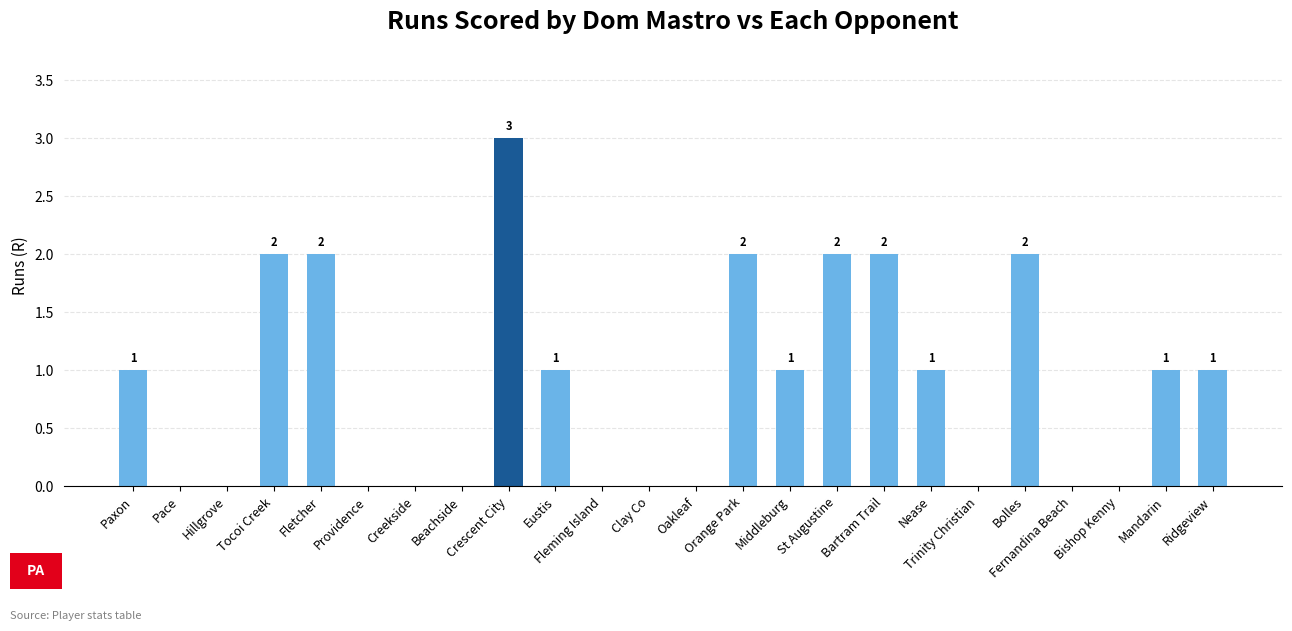

How many values are between 0 and 2?

23